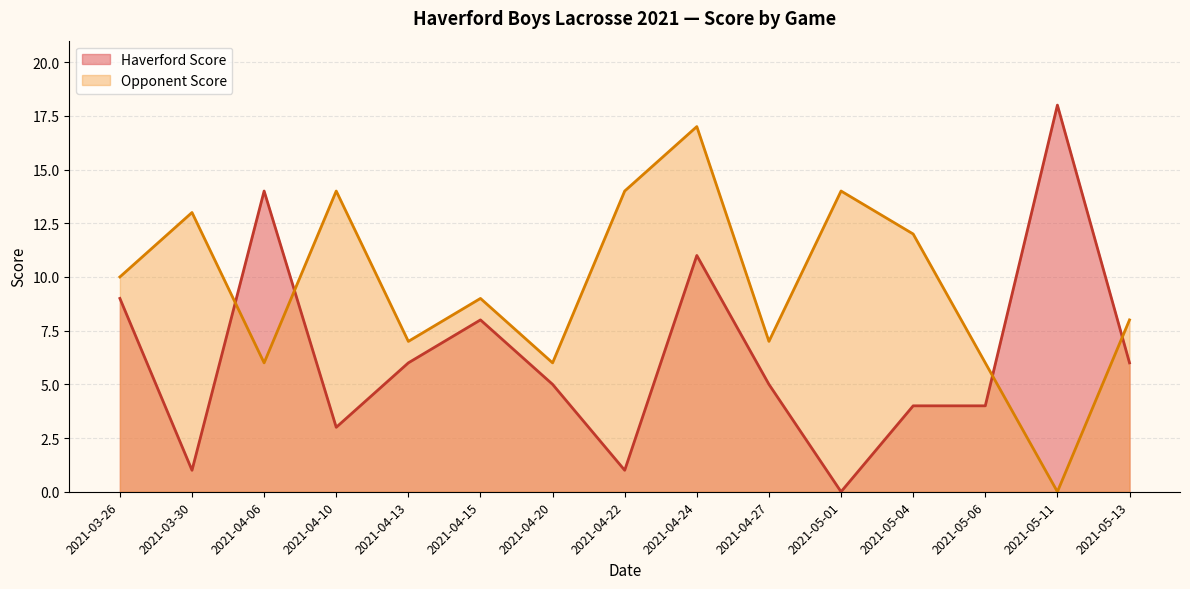

Which series has the largest total across all categories?

Opponent Score